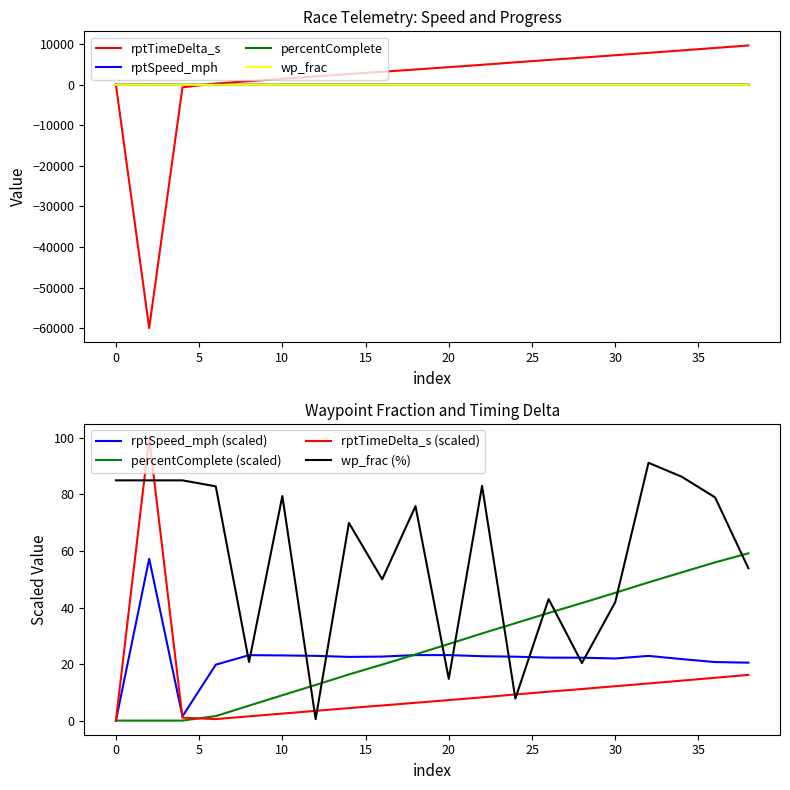

What value does the rptSpeed_mph series have at 32?

7.6